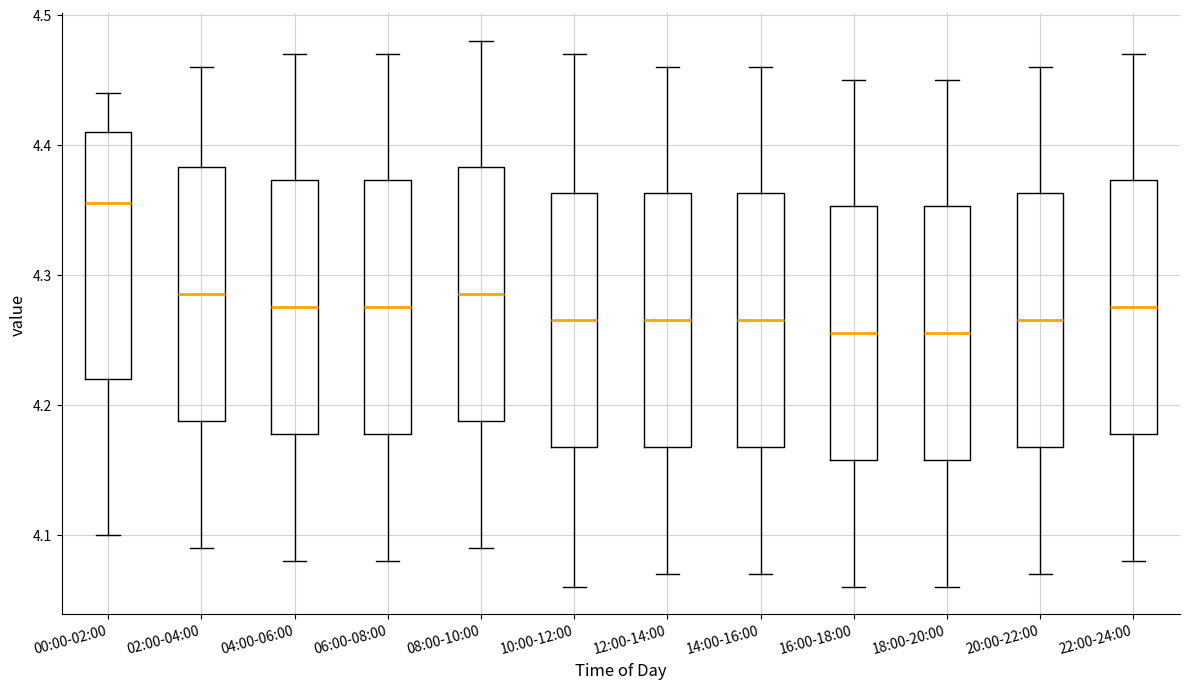

Where does the lower whisker of the box for 16:00-18:00 end on the y-axis? The values are not printed on the chart, so give them approximately, as read against the axis.

4.06